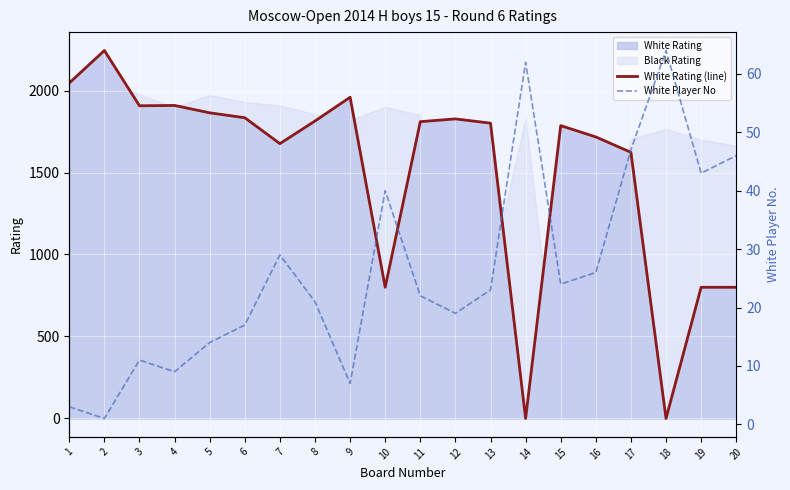

Which series ends up on top after the final intersection of White Rating (line) and White Player No?

White Rating (line)